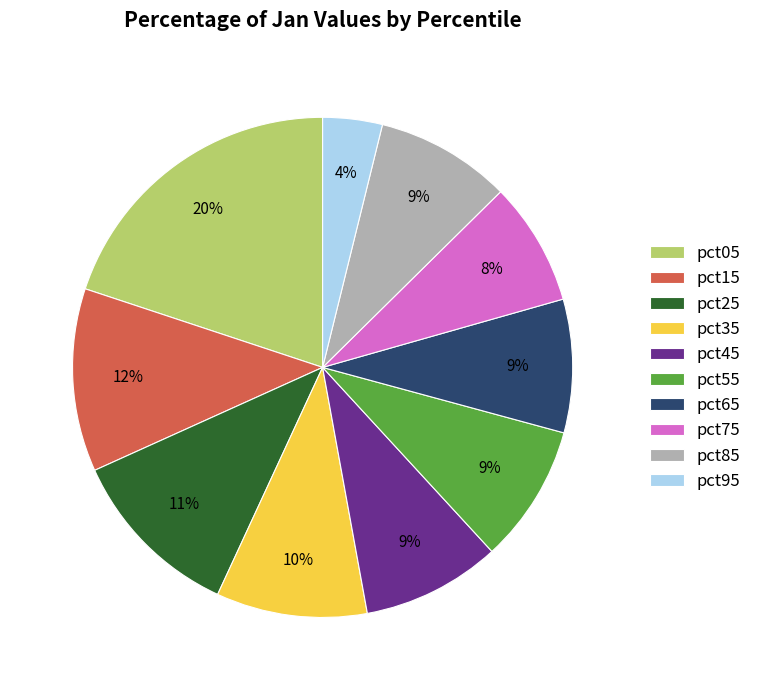

Combined, do pct85 and pct05 account for over 50%?

No